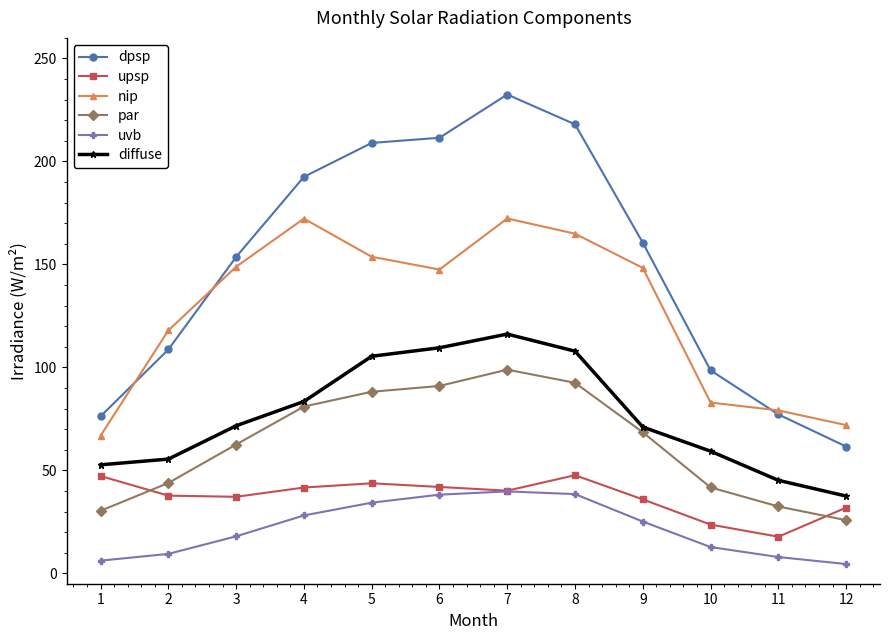

True or false: upsp has more than 1 points higher than both neighbors.

True